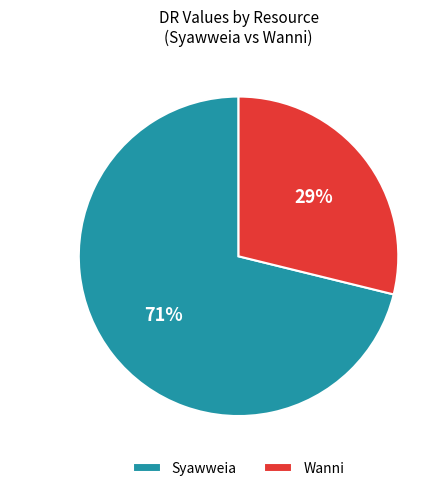

Which slice is the smallest?

Wanni